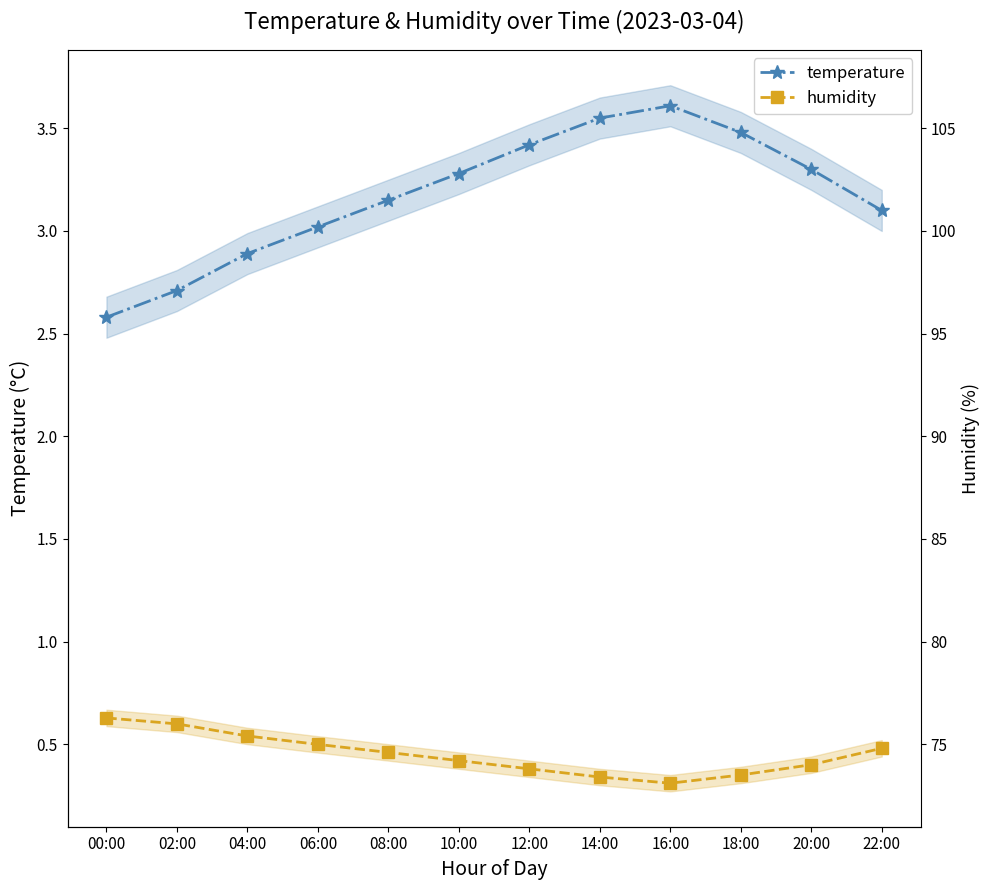

Which category has the lowest value across all series?

16:00